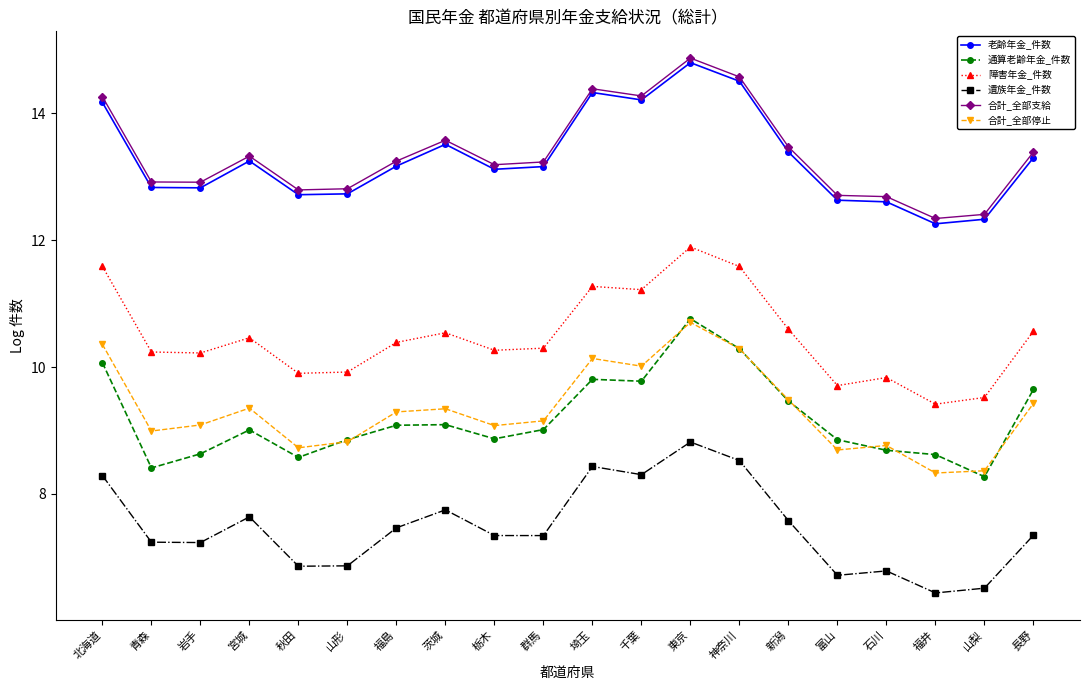

What is the label of the 2nd point from the left?

青森